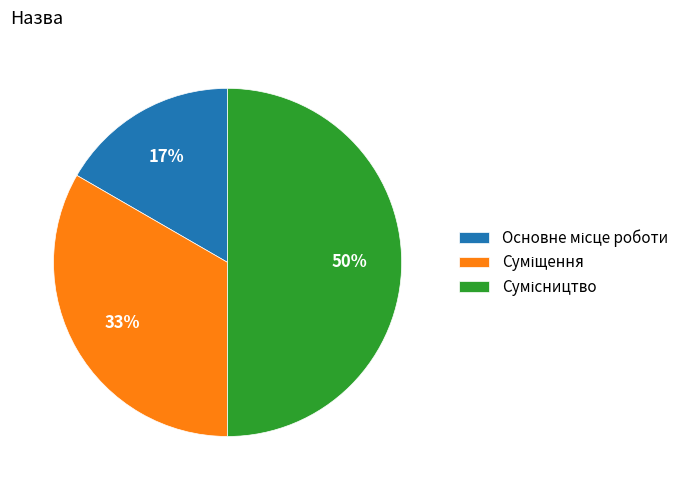

To the nearest percent, what is the difference between the largest and smallest slice percentages?

33%